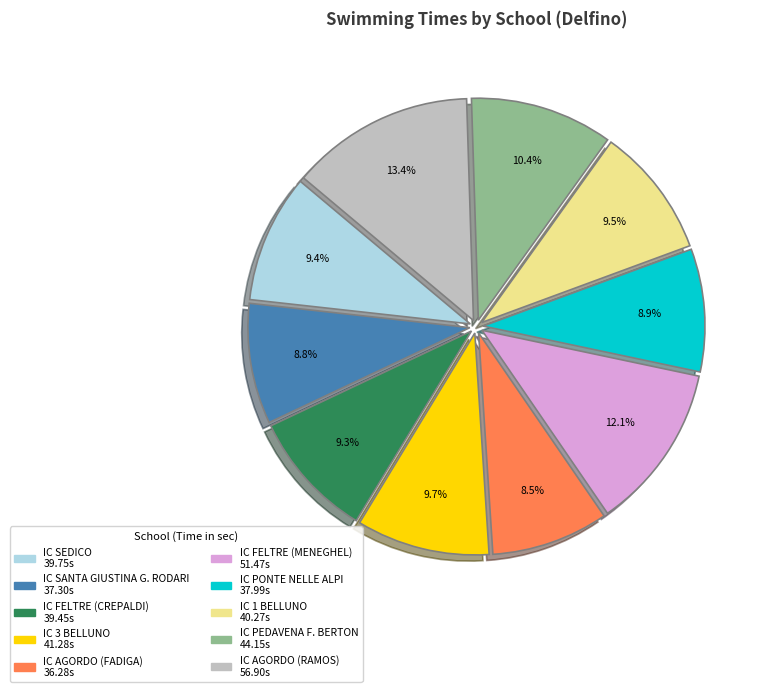

Which slice is the largest?

IC AGORDO (RAMOS)